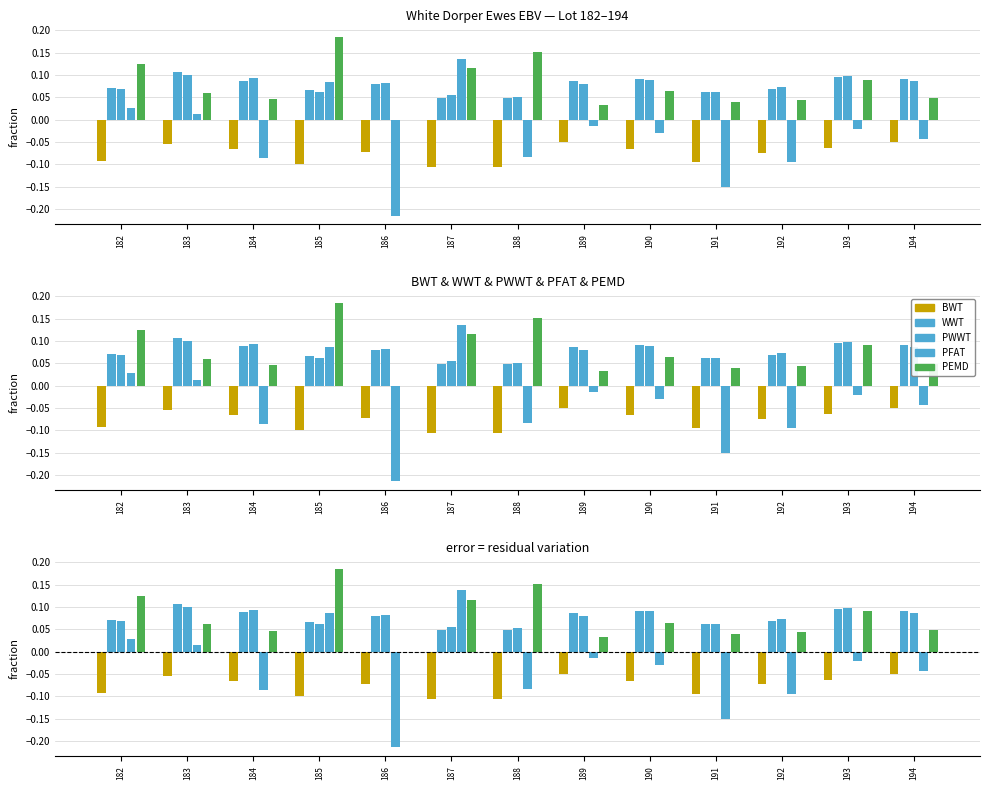

Read the PWWT value at 186.

0.1